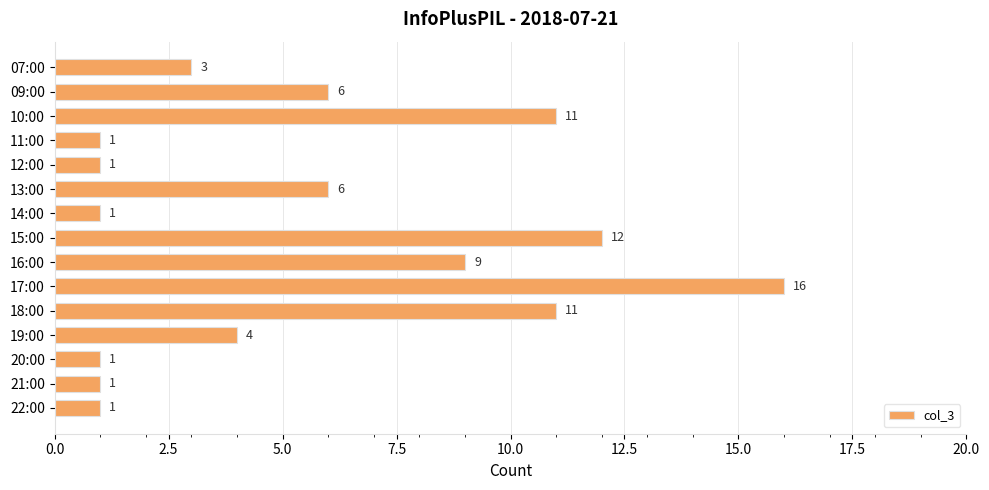

Count the number of categories in the chart.

15